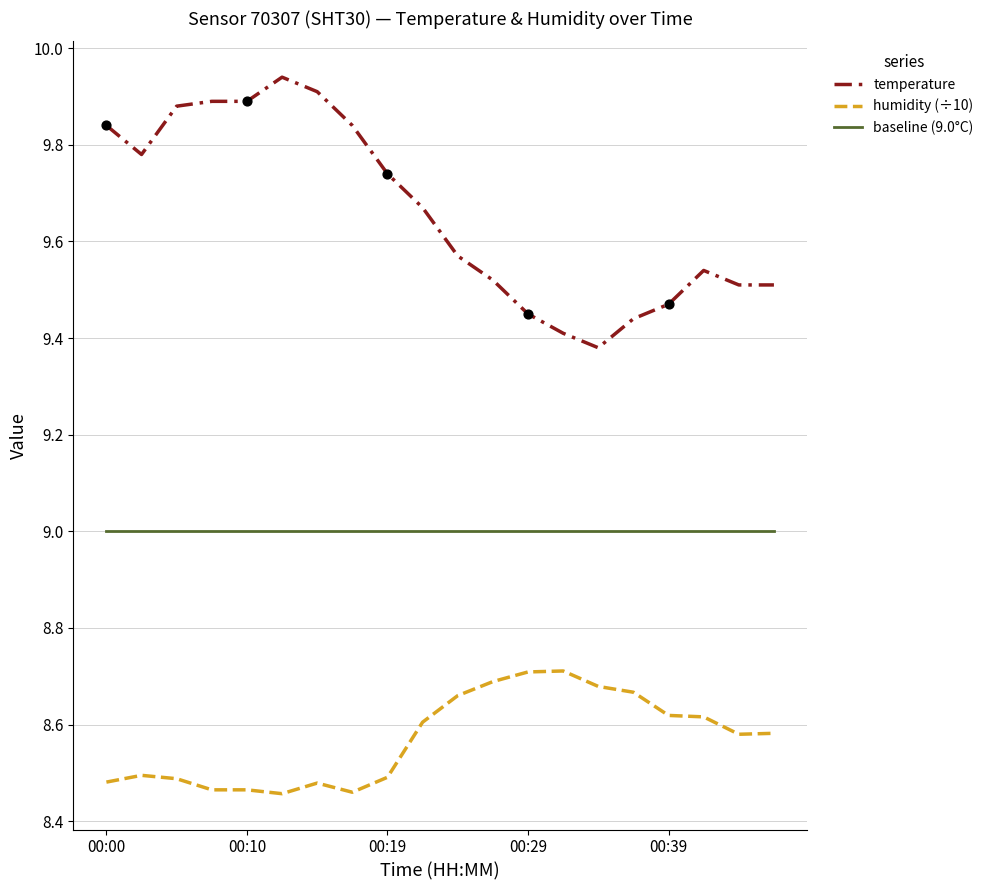

Which series has the largest total across all categories?

temperature